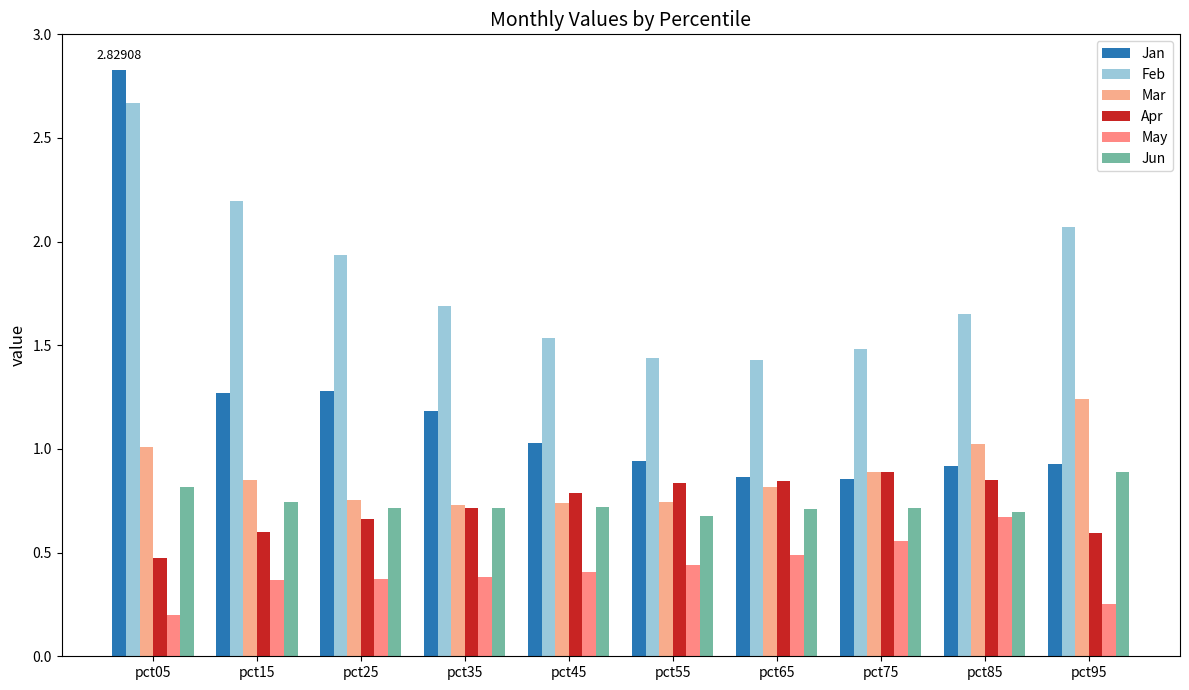

How many bars are there in total?

60